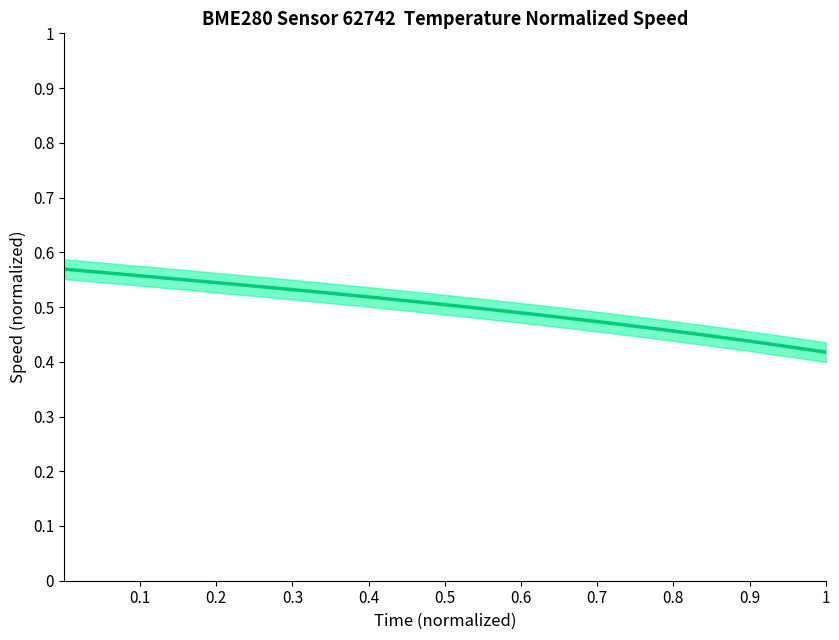

What is the maximum value shown in the chart?

0.6